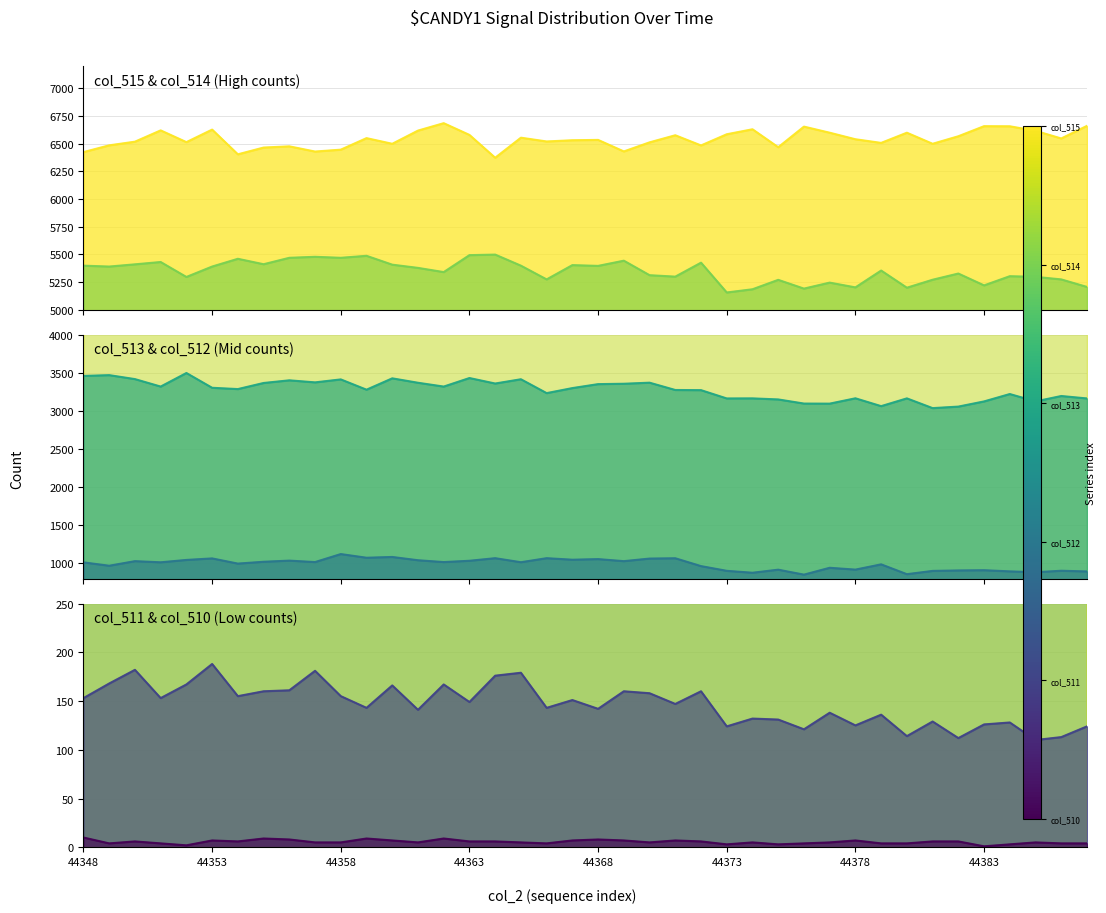

How many interior local peaks does the col_510 series have?

10